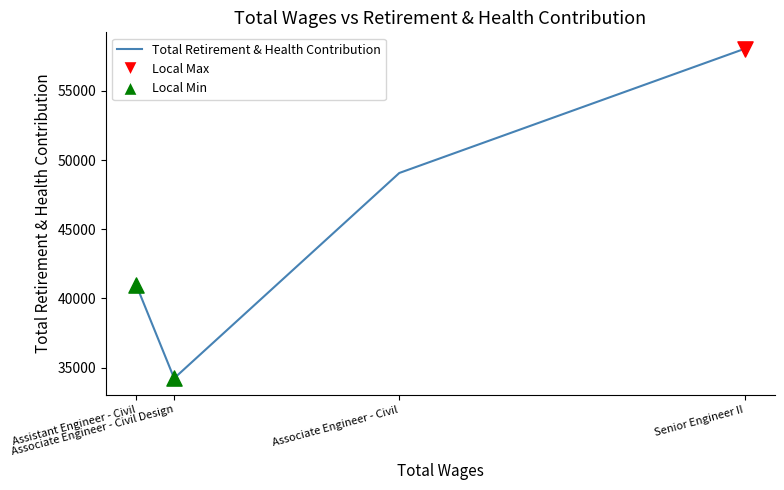

Between Associate Engineer - Civil and Assistant Engineer - Civil, which is larger?

Associate Engineer - Civil